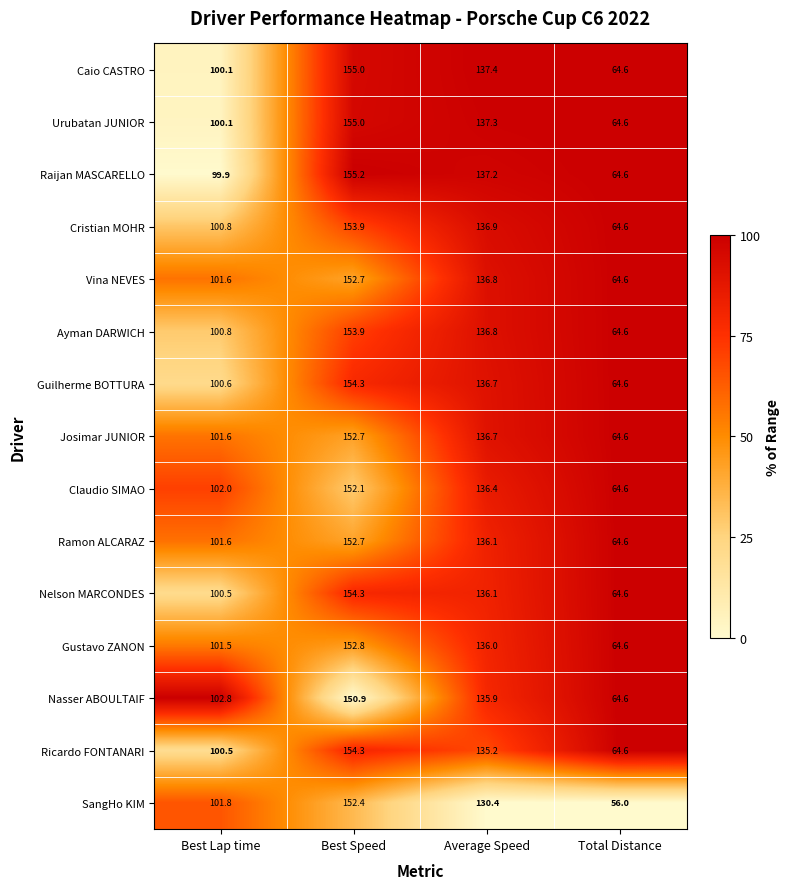

Is it true that Ricardo FONTANARI equals 154.3 at Best Speed?

True